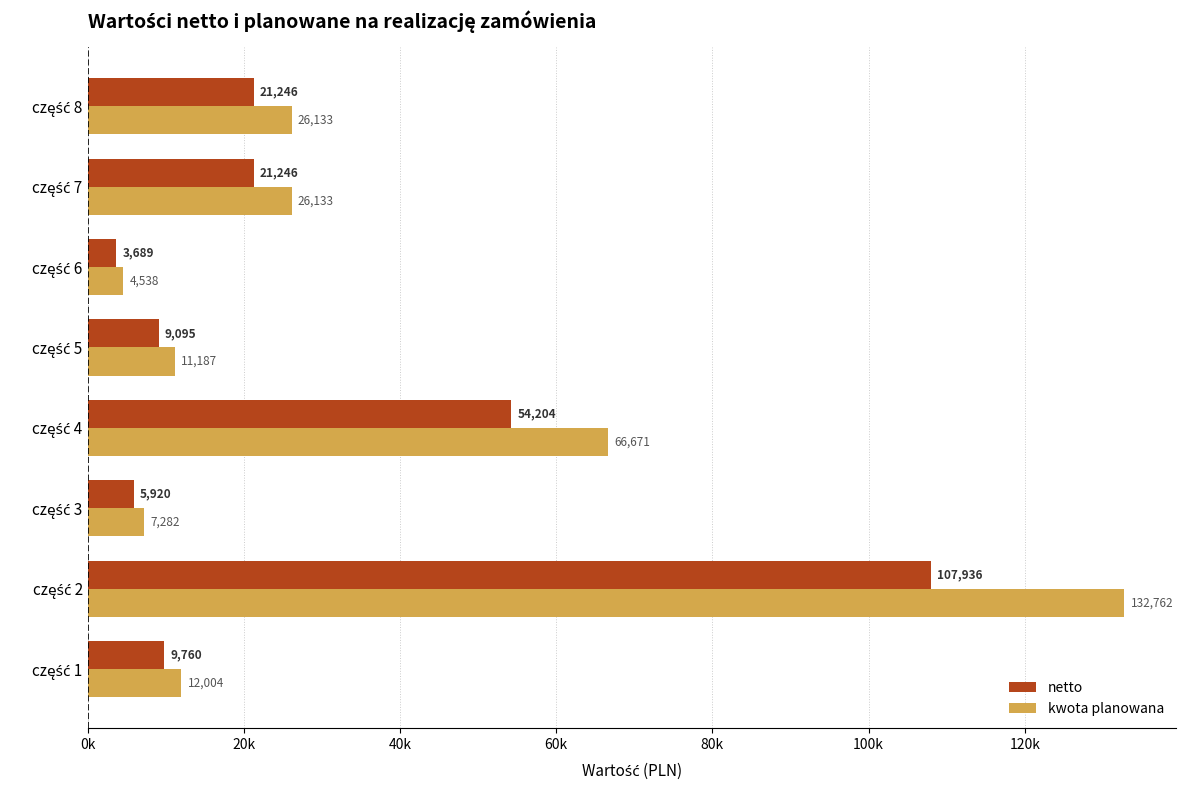

Reading right to left, what are all the values shown in this chart?

netto: 21246.4	21246.4	3689.4	9094.8	54204.2	5920.2	107936.4	9759.8
kwota planowana: 26133.1	26133.1	4538.0	11186.6	66671.1	7281.8	132761.8	12004.5